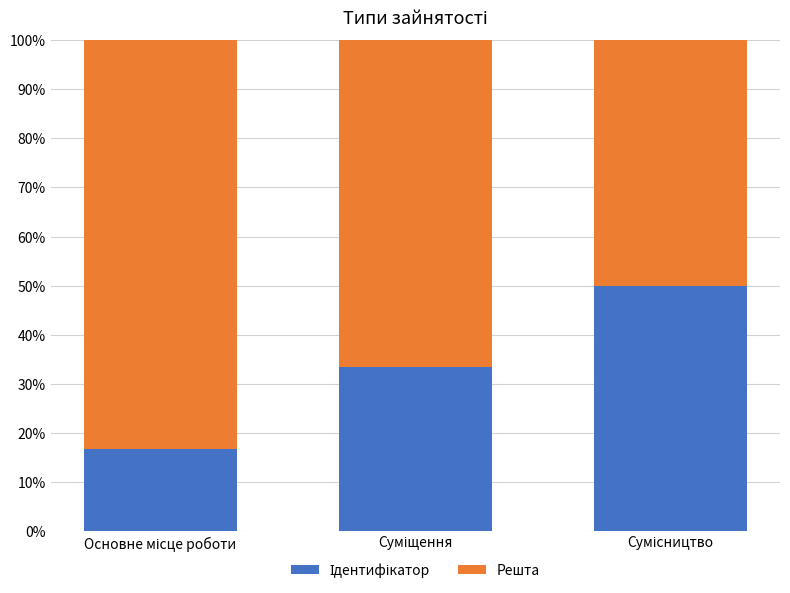

What is the label of the 2nd bar from the left?

Суміщення